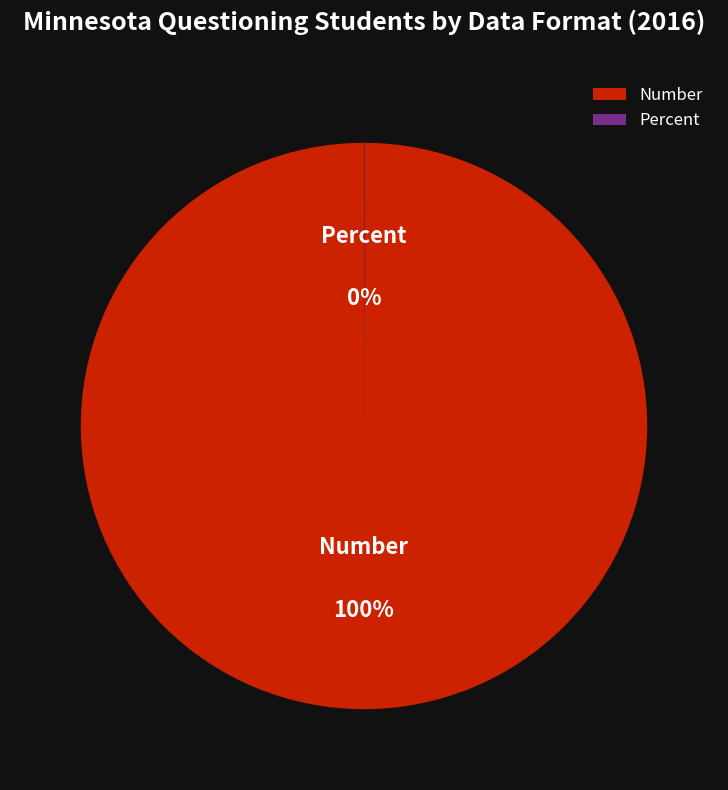

To the nearest percent, what percentage of the pie is Number?

100%